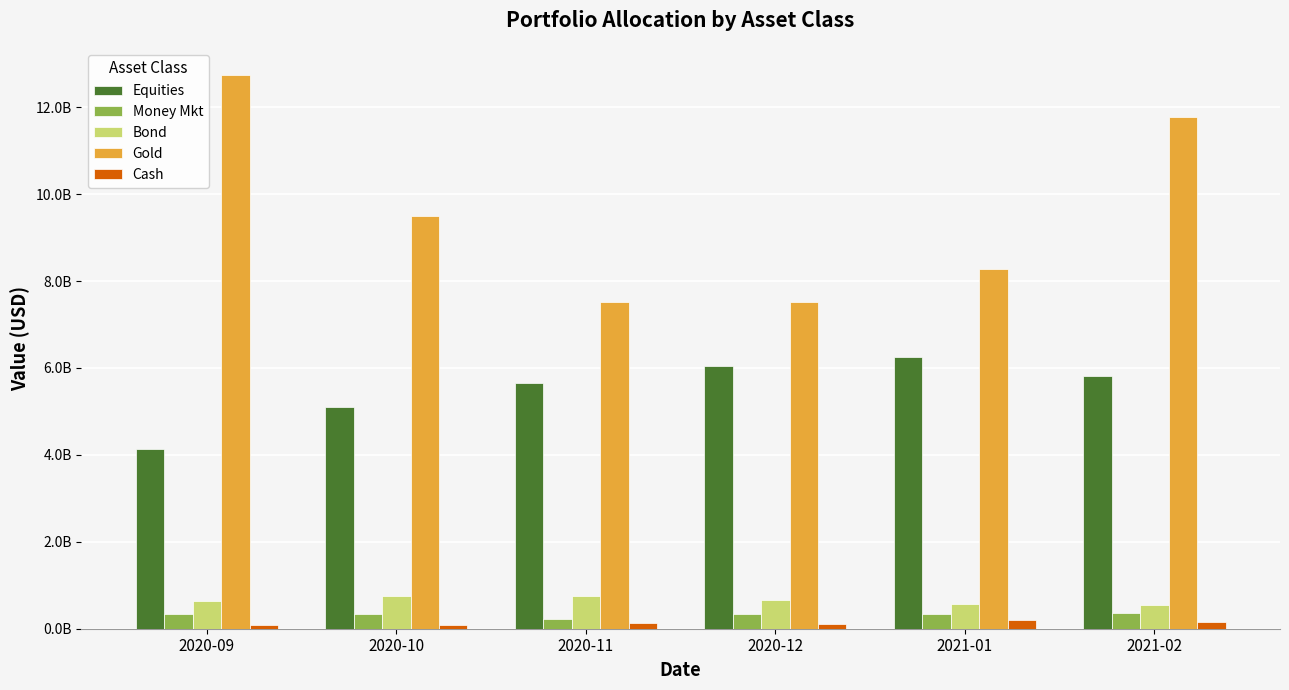

List the series in order of their peak value, highest first.

Gold, Equities, Bond, Money Mkt, Cash